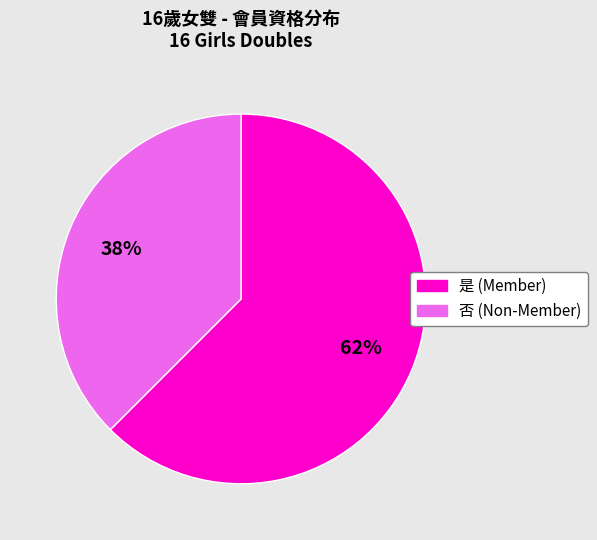

Which has a higher value, 否 (Non-Member) or 是 (Member)?

是 (Member)